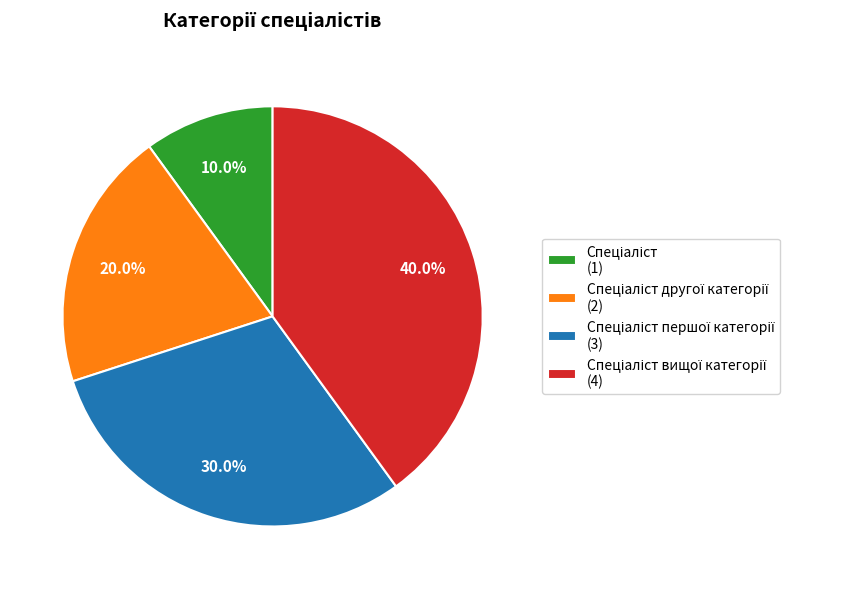

Is there any slice that represents more than half of the pie?

No